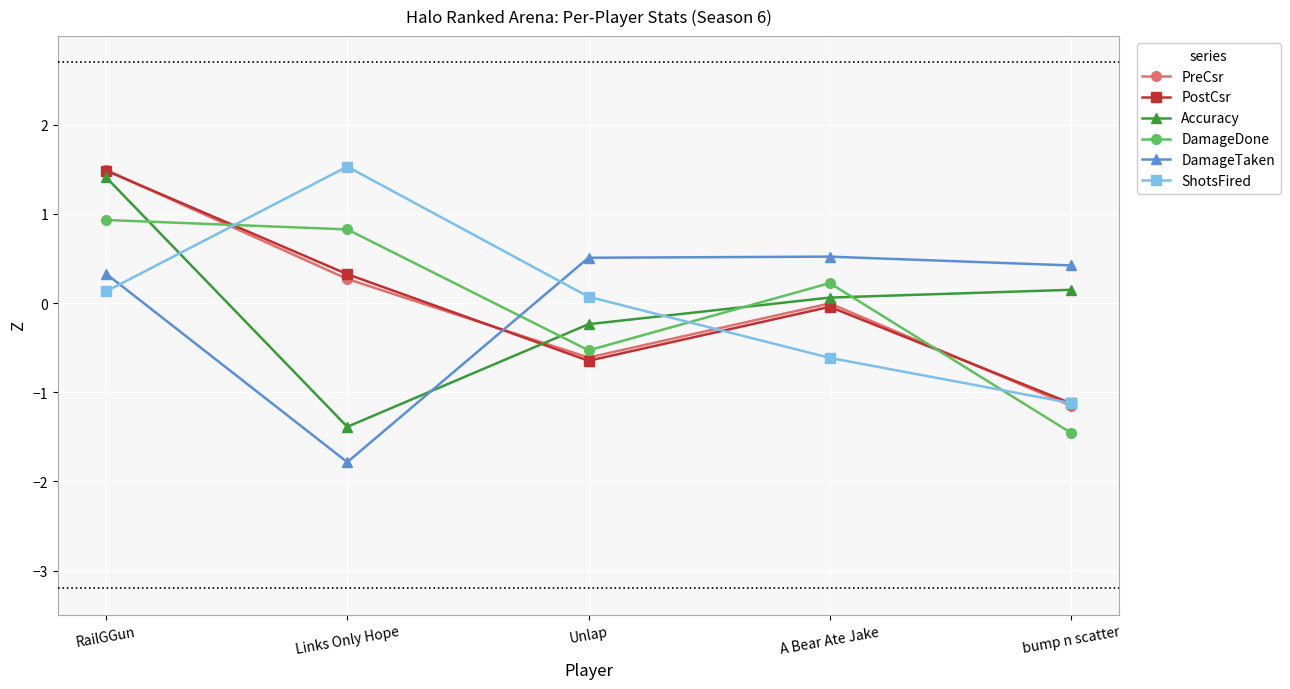

What value does the PostCsr series have at Unlap?

-0.6